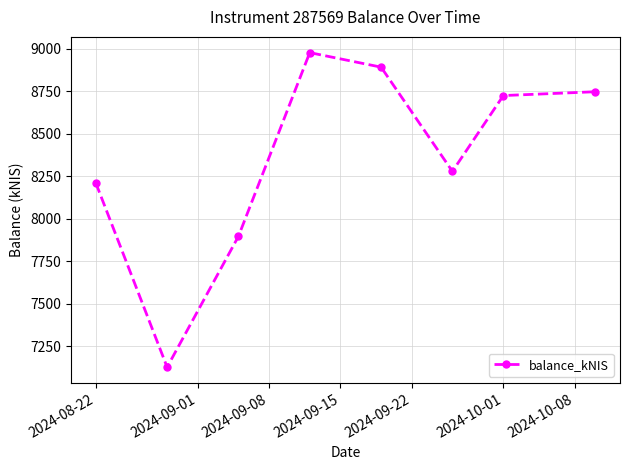

What is the value of the 3rd point from the left?

7896.0